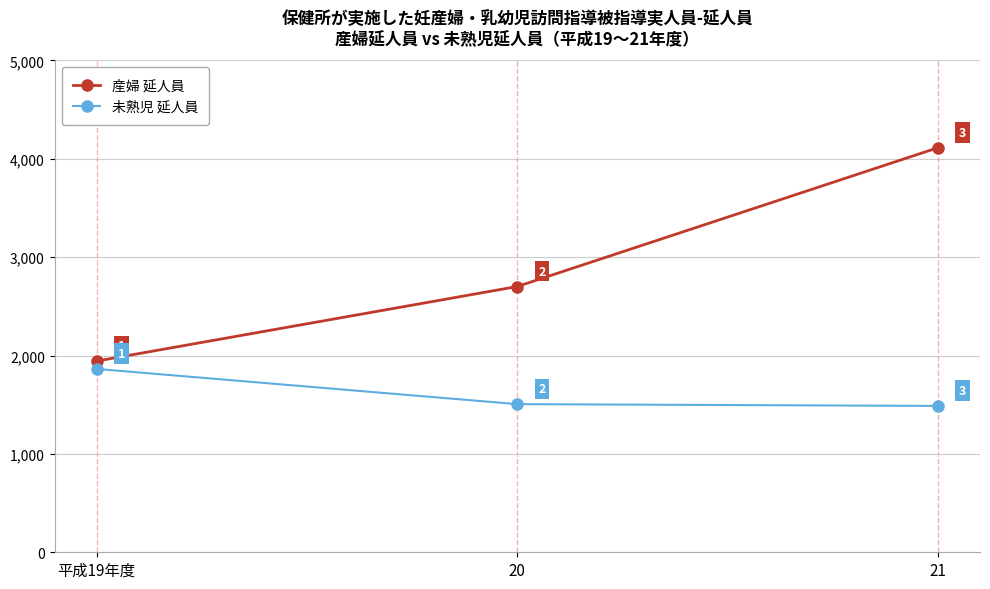

What are all the series names shown in the legend?

産婦 延人員, 未熟児 延人員